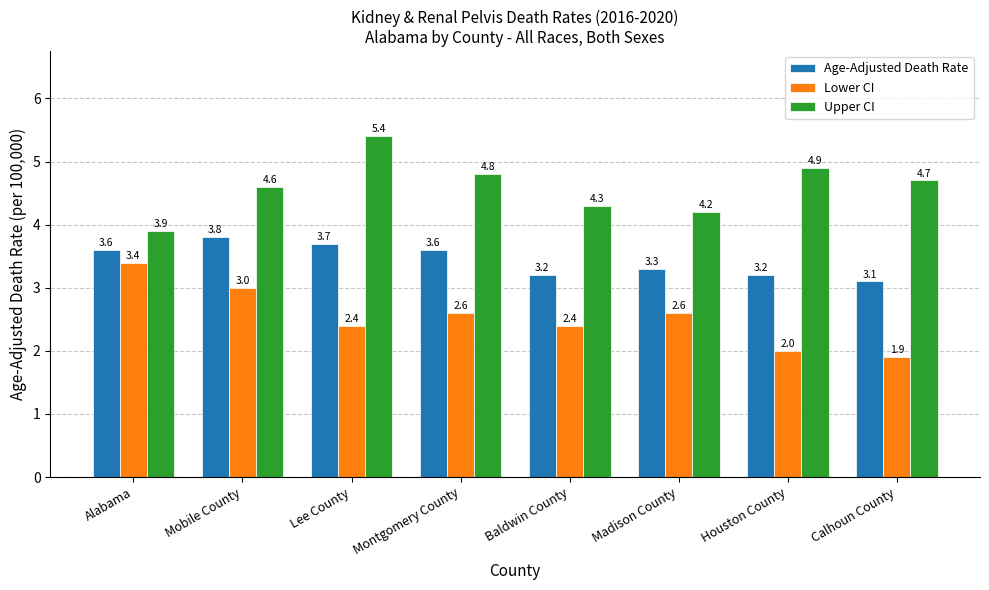

Read the Lower CI value at Madison County.

2.6